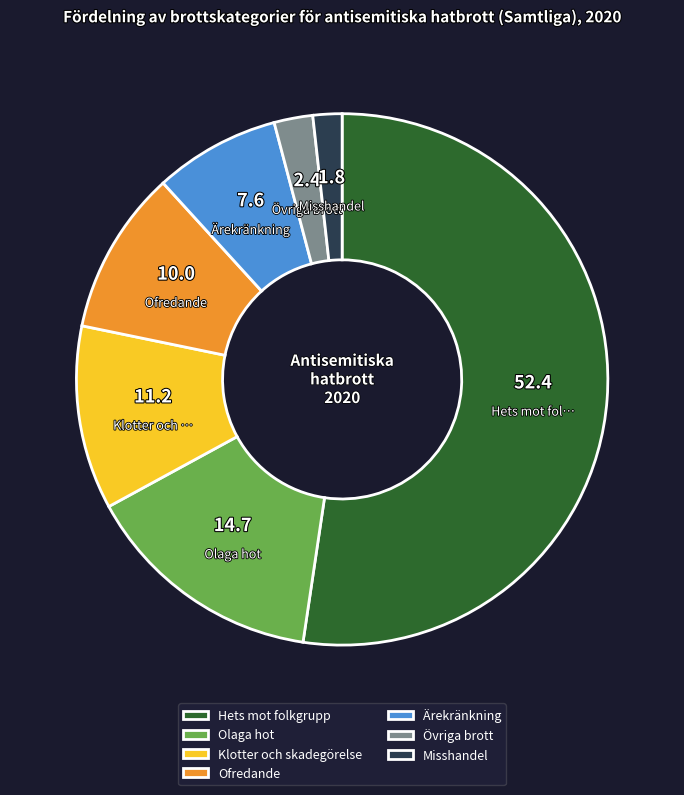

The Ärekränkning slice represents 8% of the pie. True or false?

True